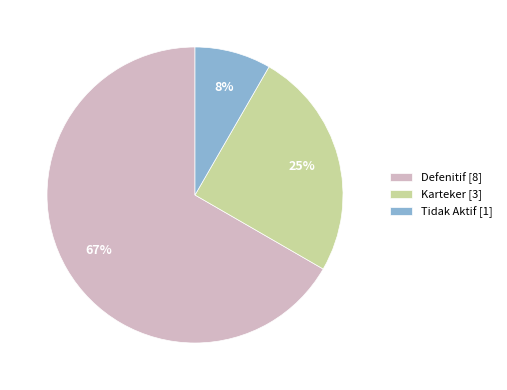

What is the change in value from Defenitif to Karteker?

-5